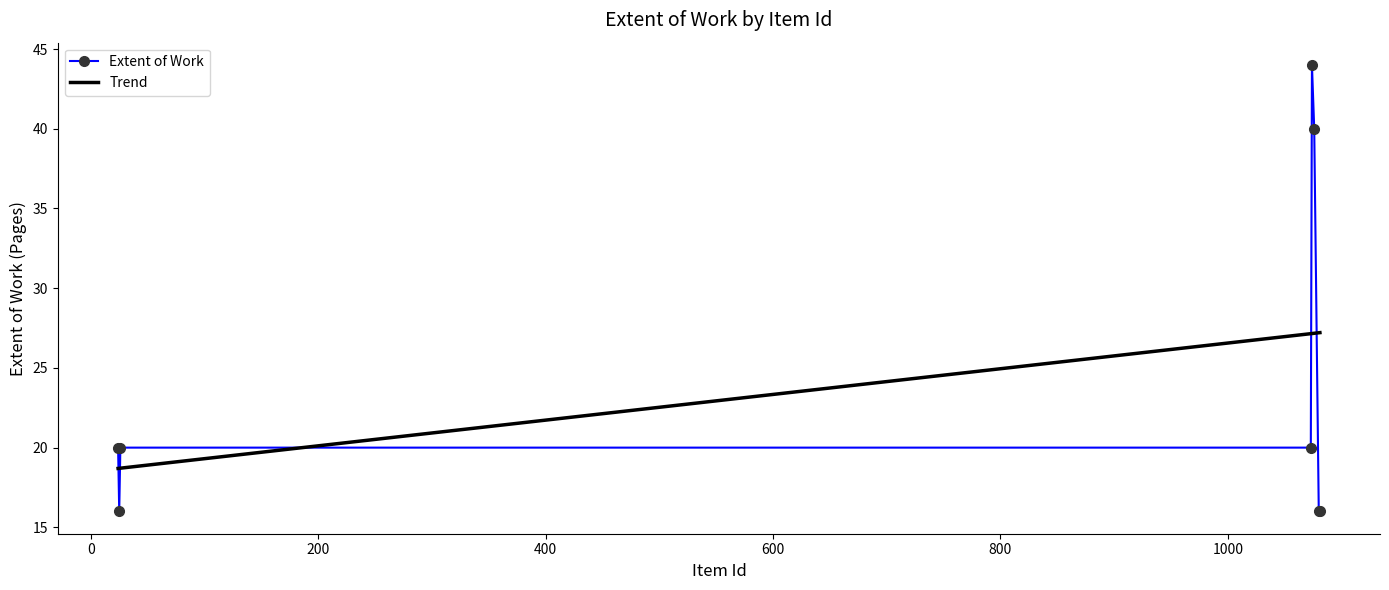

What is the value of the Extent of Work point at the 4th from the left?

20